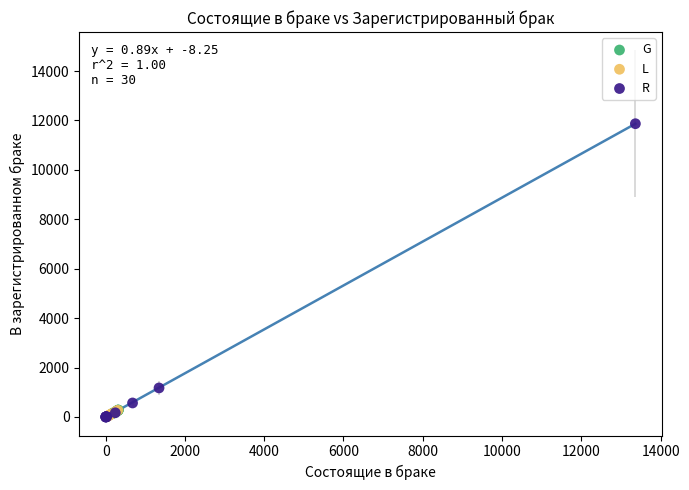

Which series has the largest Y range (max minus min)?

R